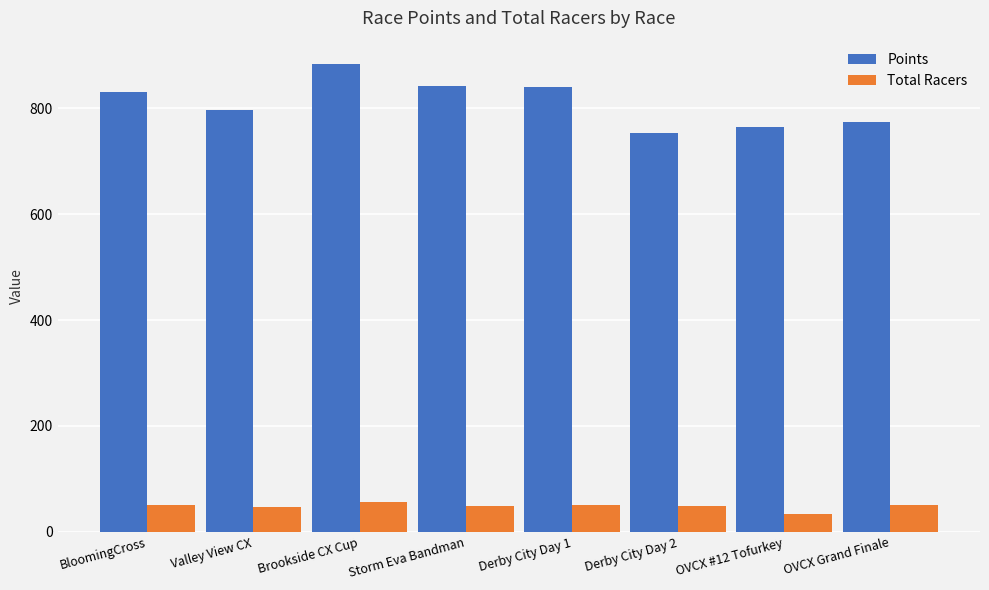

What is the value of the Points bar at the 2nd from the left?

796.7